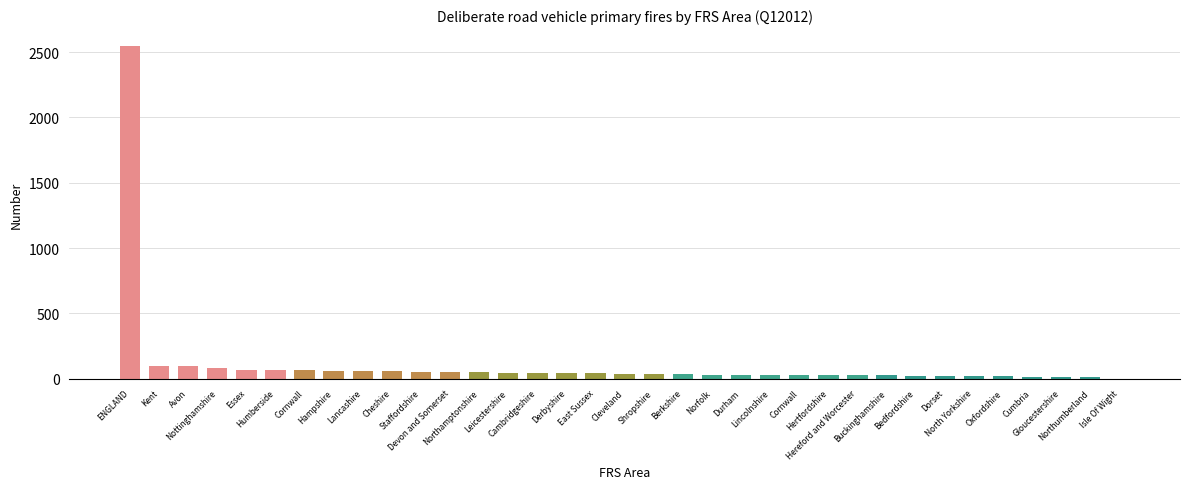

How many categories are shown in the chart?

35